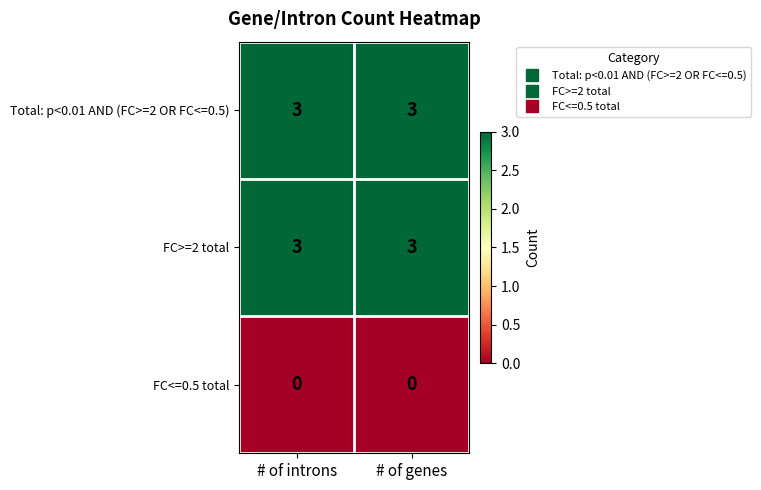

What is the highest value of the Total: p<0.01 AND (FC>=2 OR FC<=0.5) series?

3